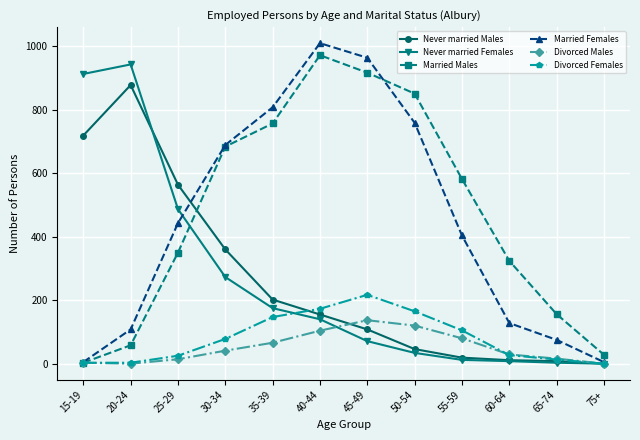

At which category is the sum across all series the highest?

40-44